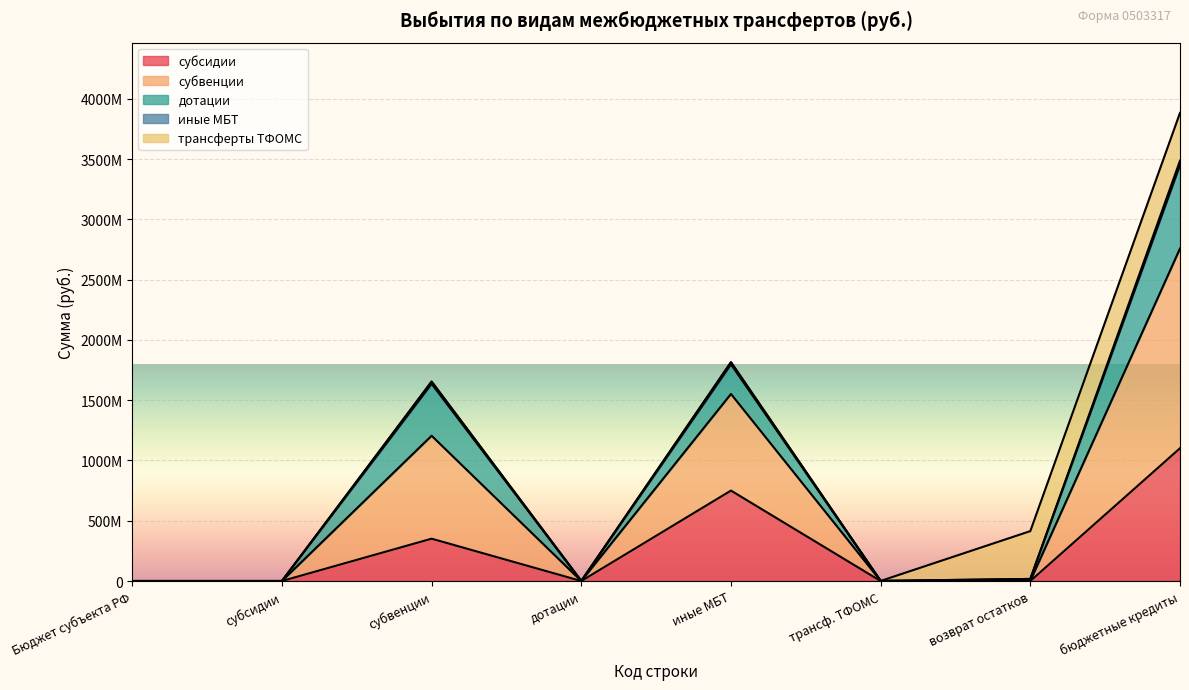

True or false: субсидии and субвенции cross at least once.

False